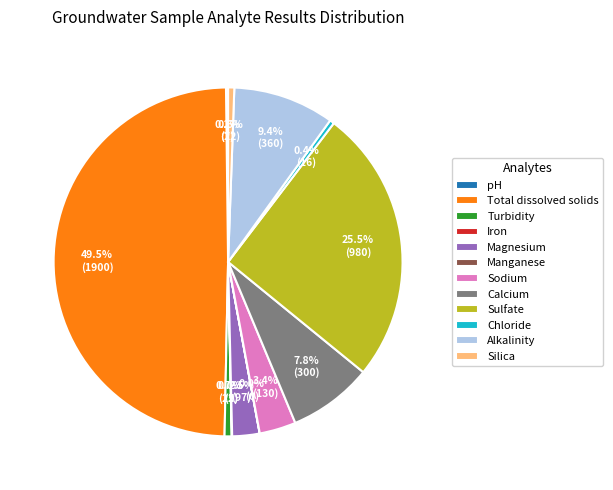

Which slice is the largest?

Total dissolved solids